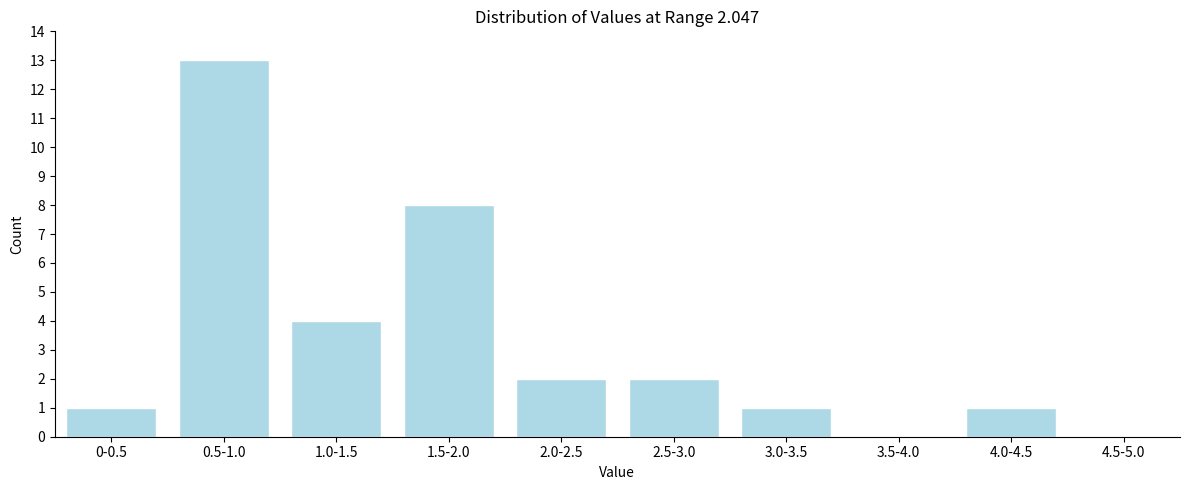

Reading right to left, transcribe all the data shown in this chart.

4.5-5.0=0	4.0-4.5=1	3.5-4.0=0	3.0-3.5=1	2.5-3.0=2	2.0-2.5=2	1.5-2.0=8	1.0-1.5=4	0.5-1.0=13	0-0.5=1